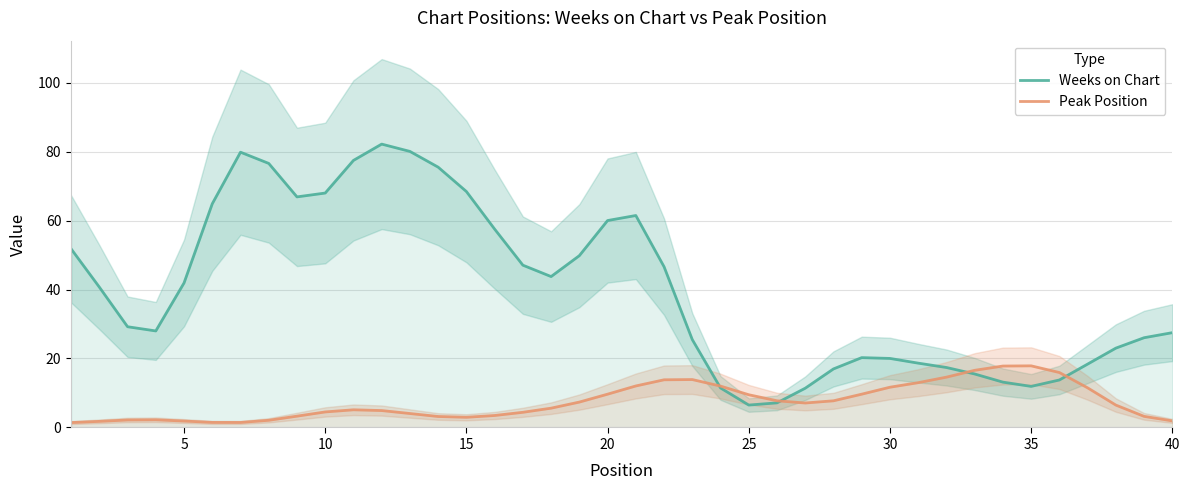

The Peak Position series shows 9.5 at 25. True or false?

True